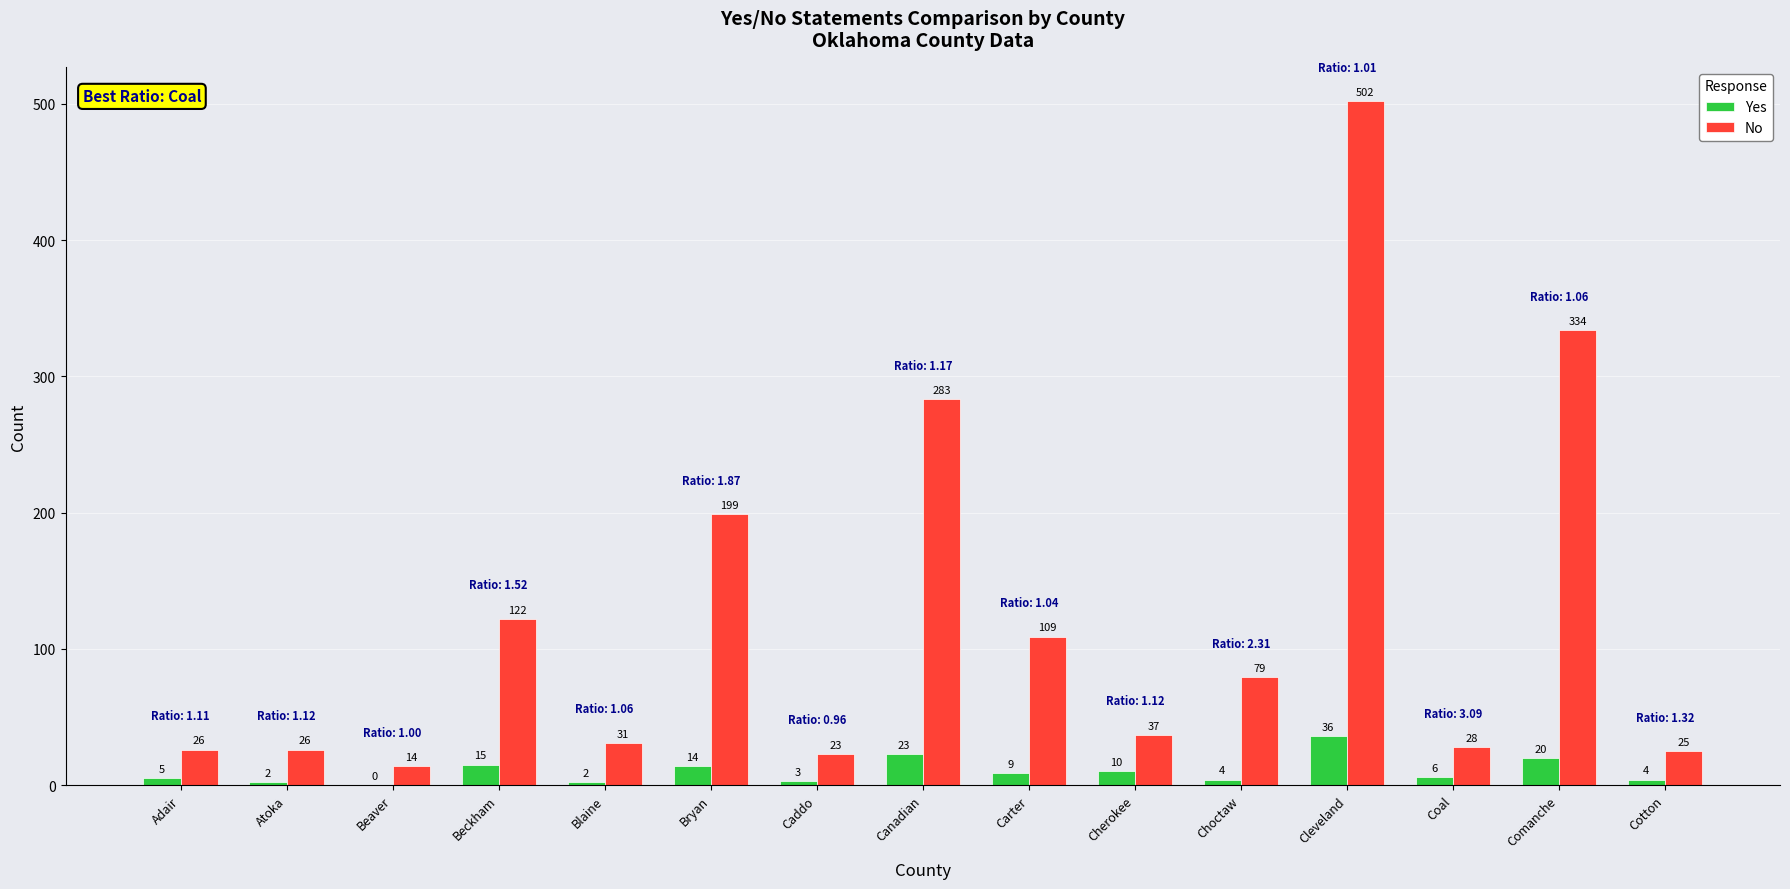

What is the difference between the Yes values at Beaver and Cherokee?

10